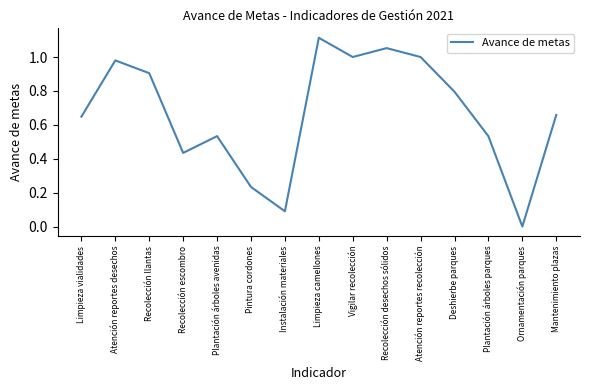

What is the change in value from Limpieza vialidades to Limpieza camellones?

+0.5